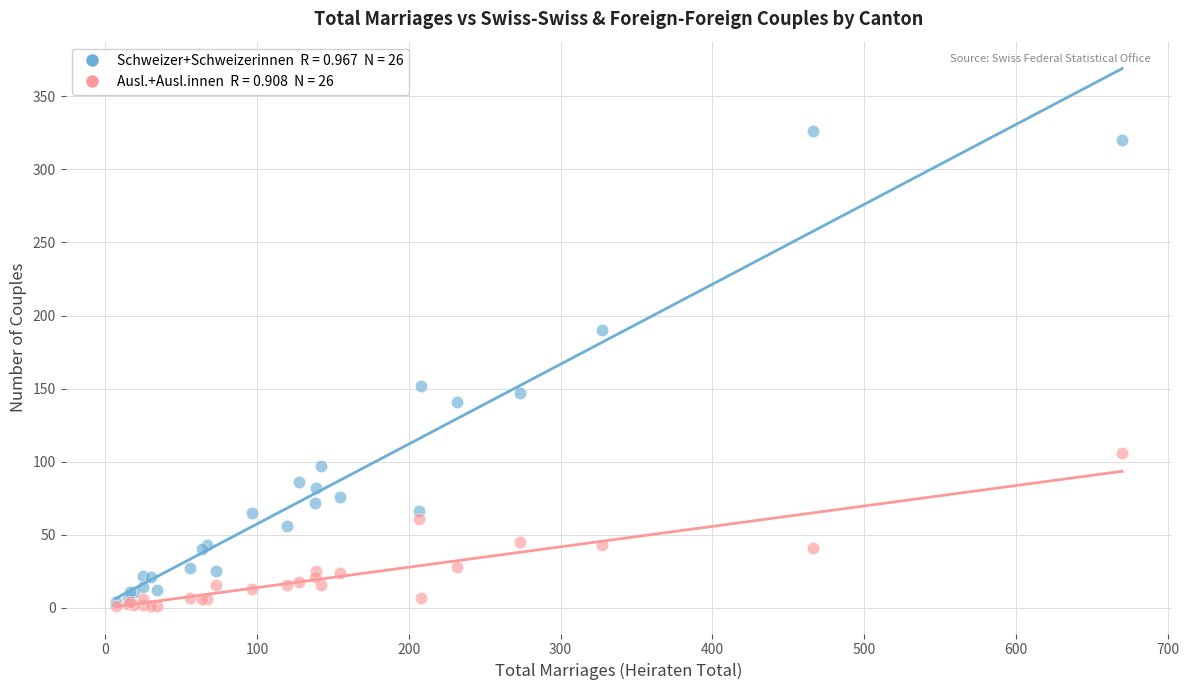

Across all series, what Y value is closest to 163?

152